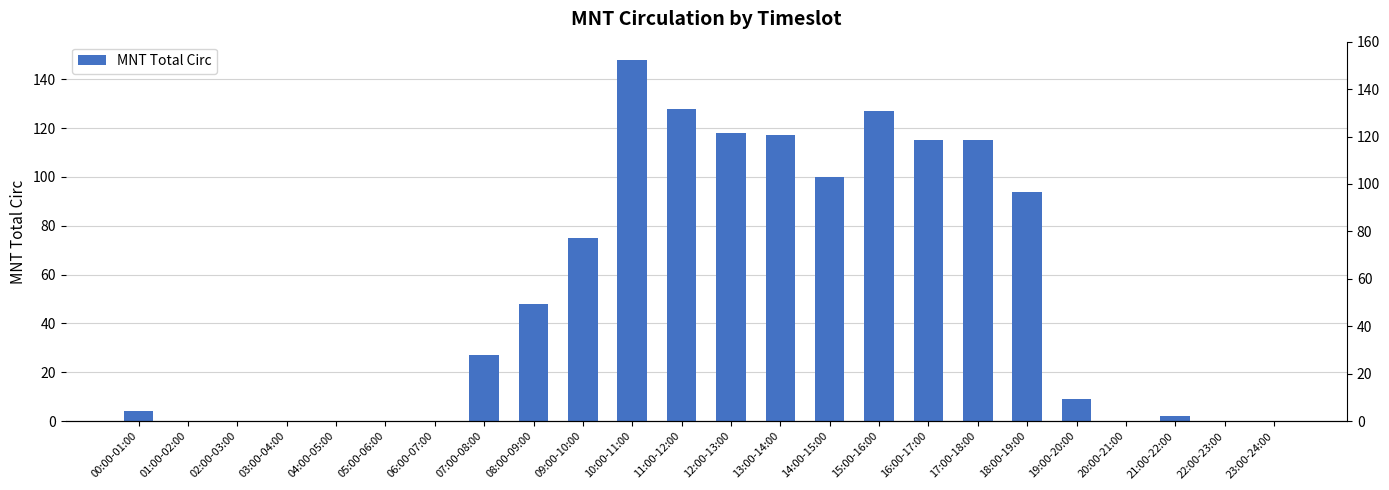

What is the difference between the values at 03:00-04:00 and 09:00-10:00?

75